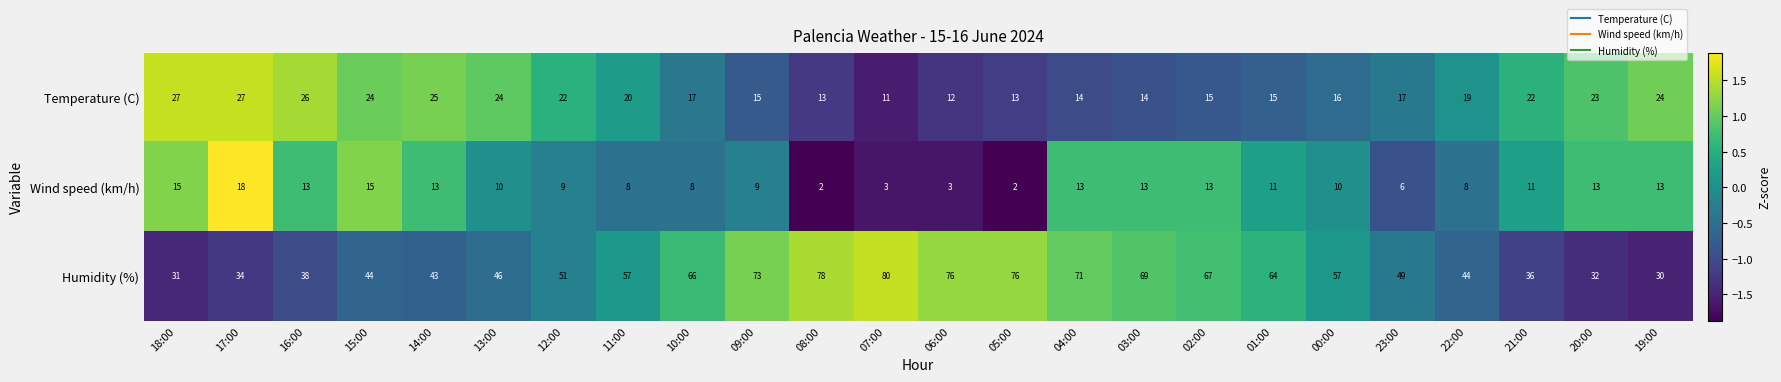

What value does the Humidity (%) series have at 14:00, to the nearest 10?

40